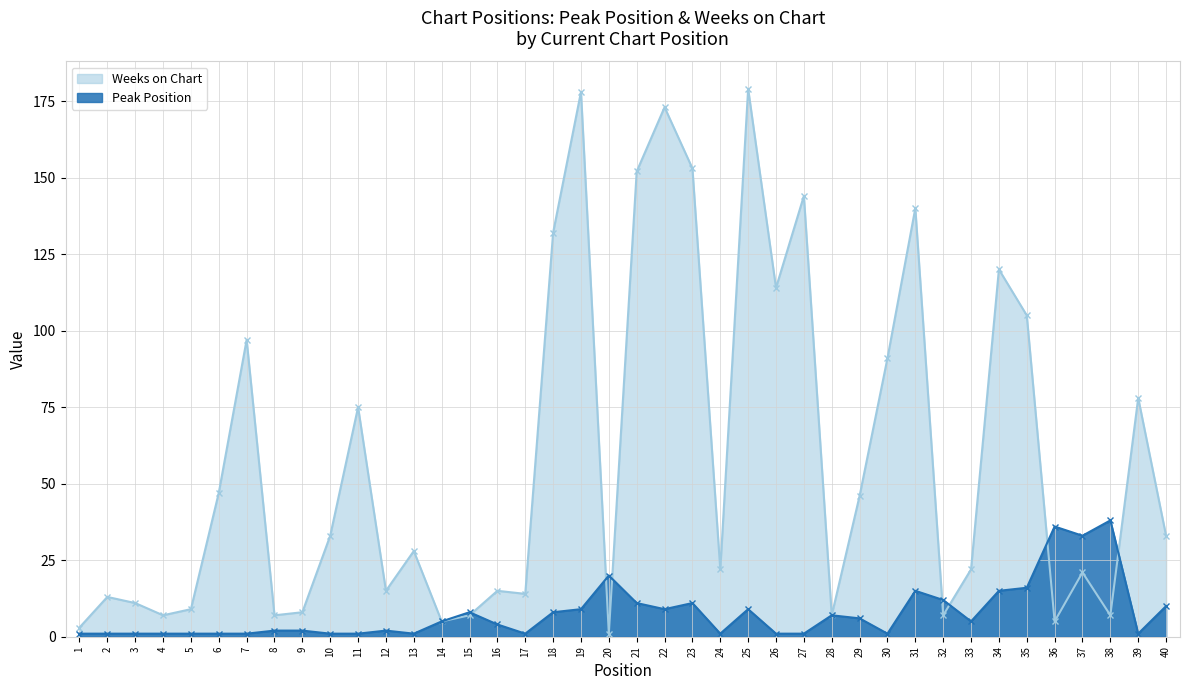

What is the minimum value shown in the chart?

1